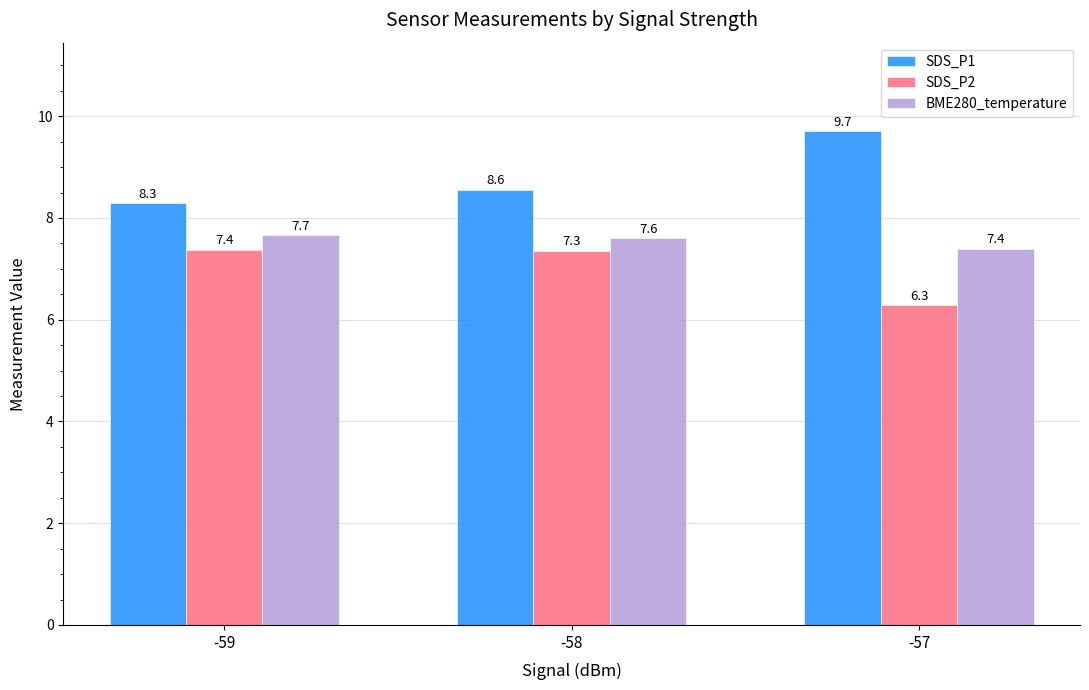

List the series in order of their overall mean, highest first.

SDS_P1, BME280_temperature, SDS_P2